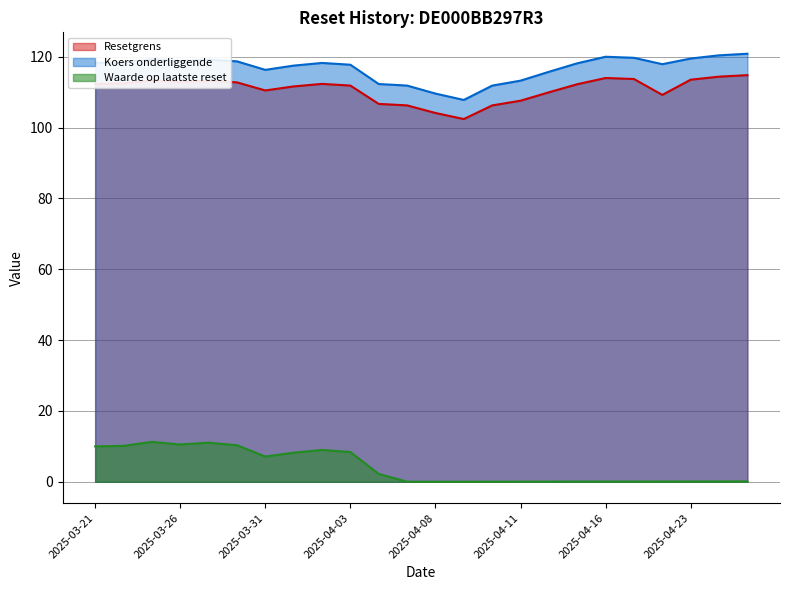

Rank the series by their maximum value, from lowest to highest.

Waarde op laatste reset, Resetgrens, Koers onderliggende